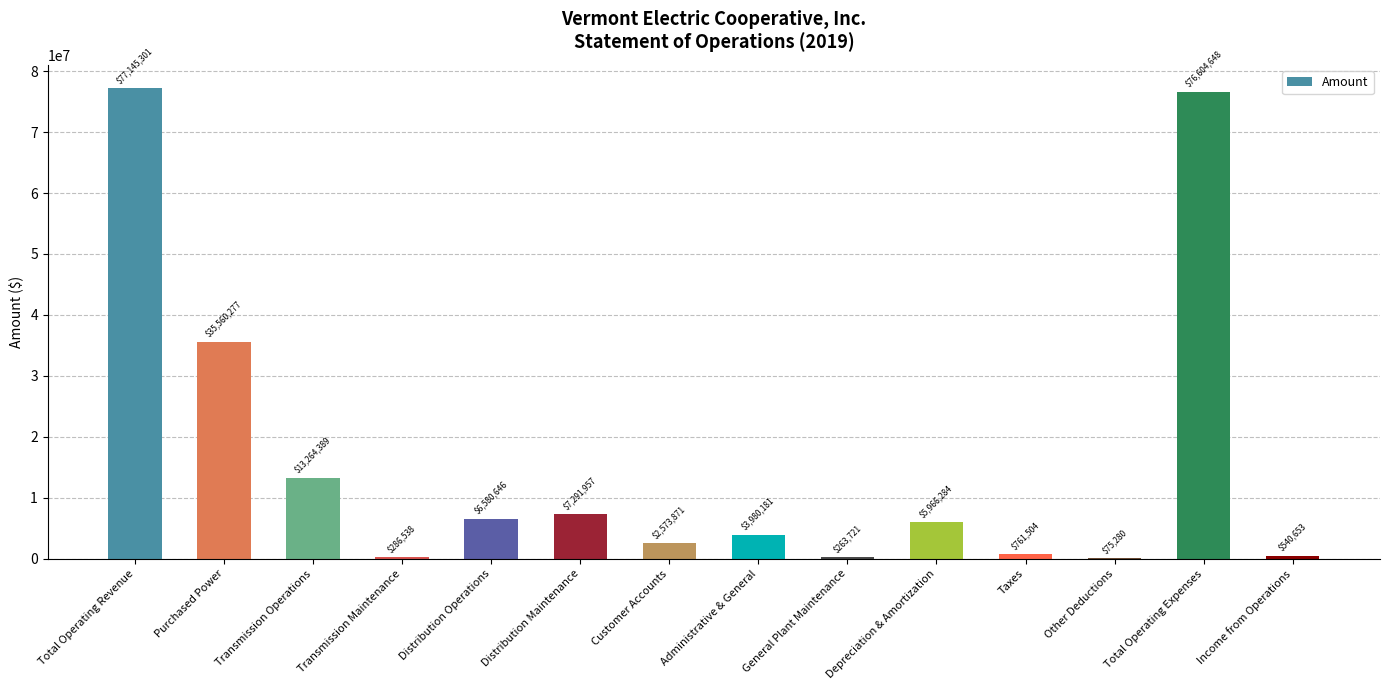

Which label corresponds to the largest value in the chart?

Total Operating Revenue